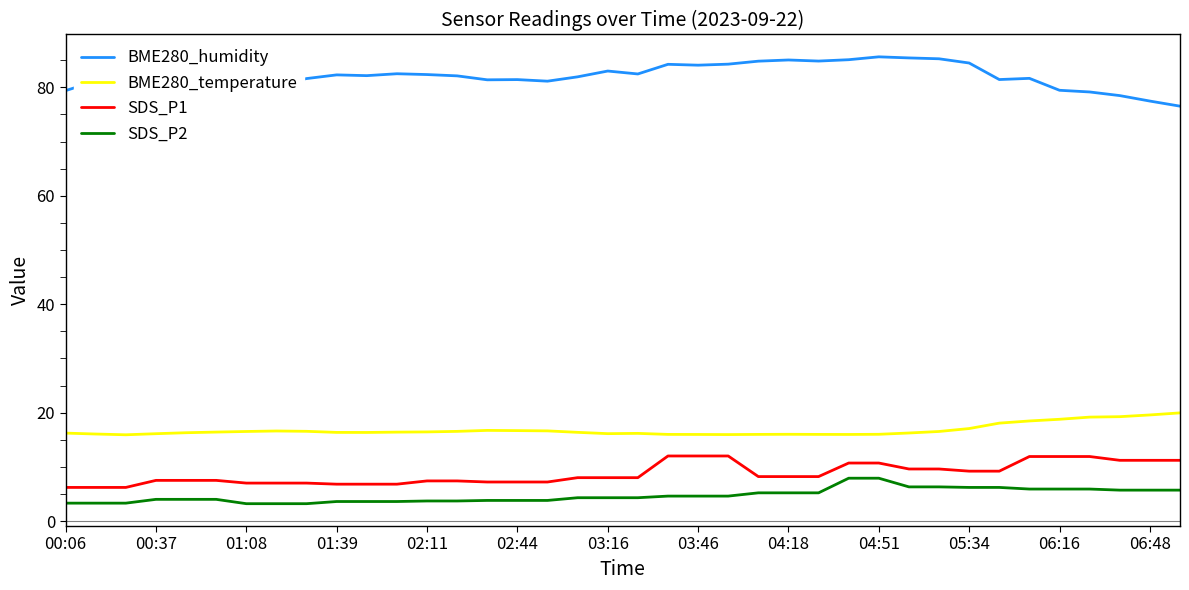

What is the average value of the BME280_temperature series?

16.8